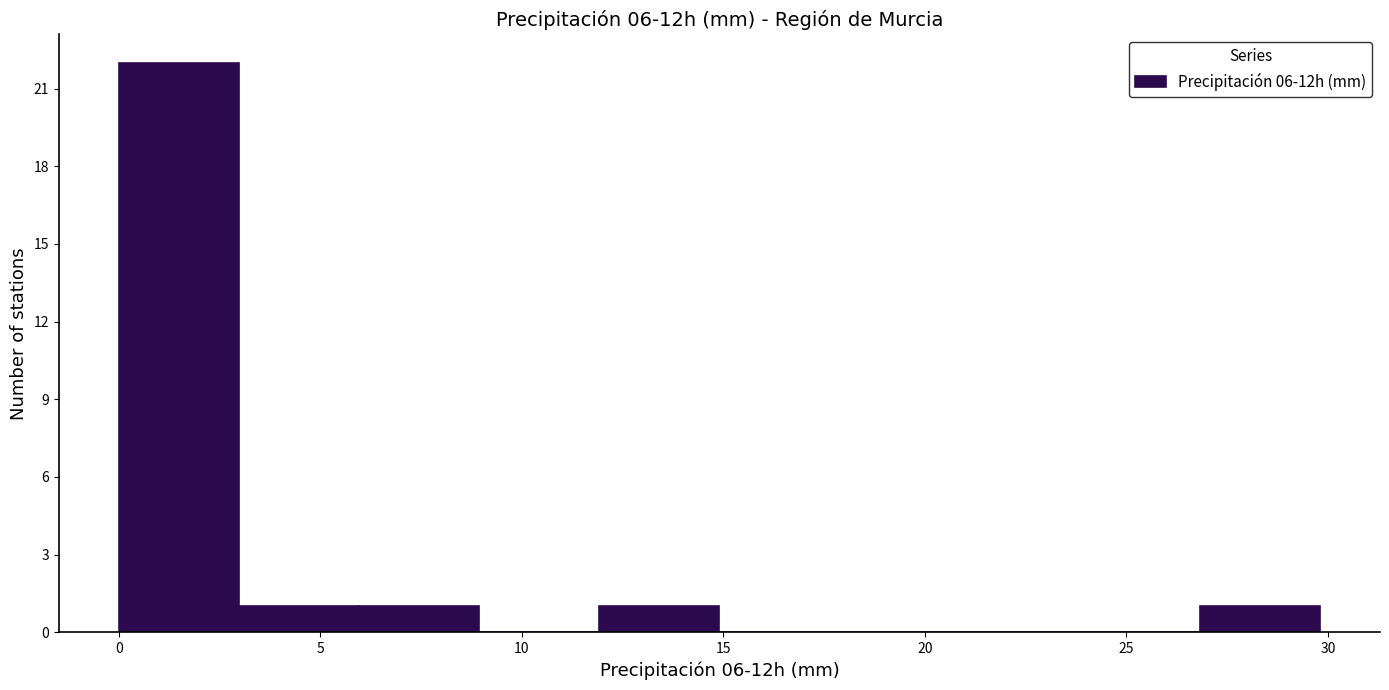

Reading left to right, list every bar in this chart as the range it spans on the x-axis followed by its height. Neither the bar edges nor the heights are printed on the chart, so give them approximately, as read against the axes.

0 to 3: 22
3 to 6: 1
6 to 9: 1
9 to 12: 0
12 to 15: 1
15 to 18: 0
18 to 21: 0
21 to 24: 0
24 to 27: 0
27 to 30: 1